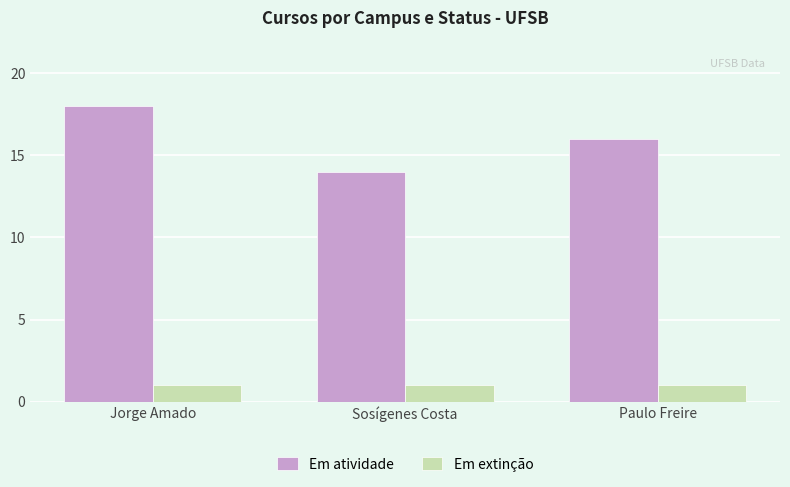

How many bars are there in each group?

2